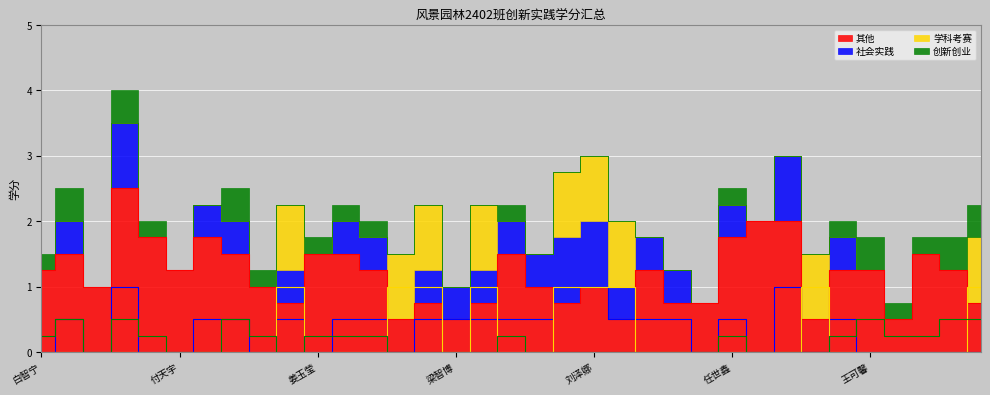

In 其他, how many points are higher than both neighbors (excluding endpoints)?

8